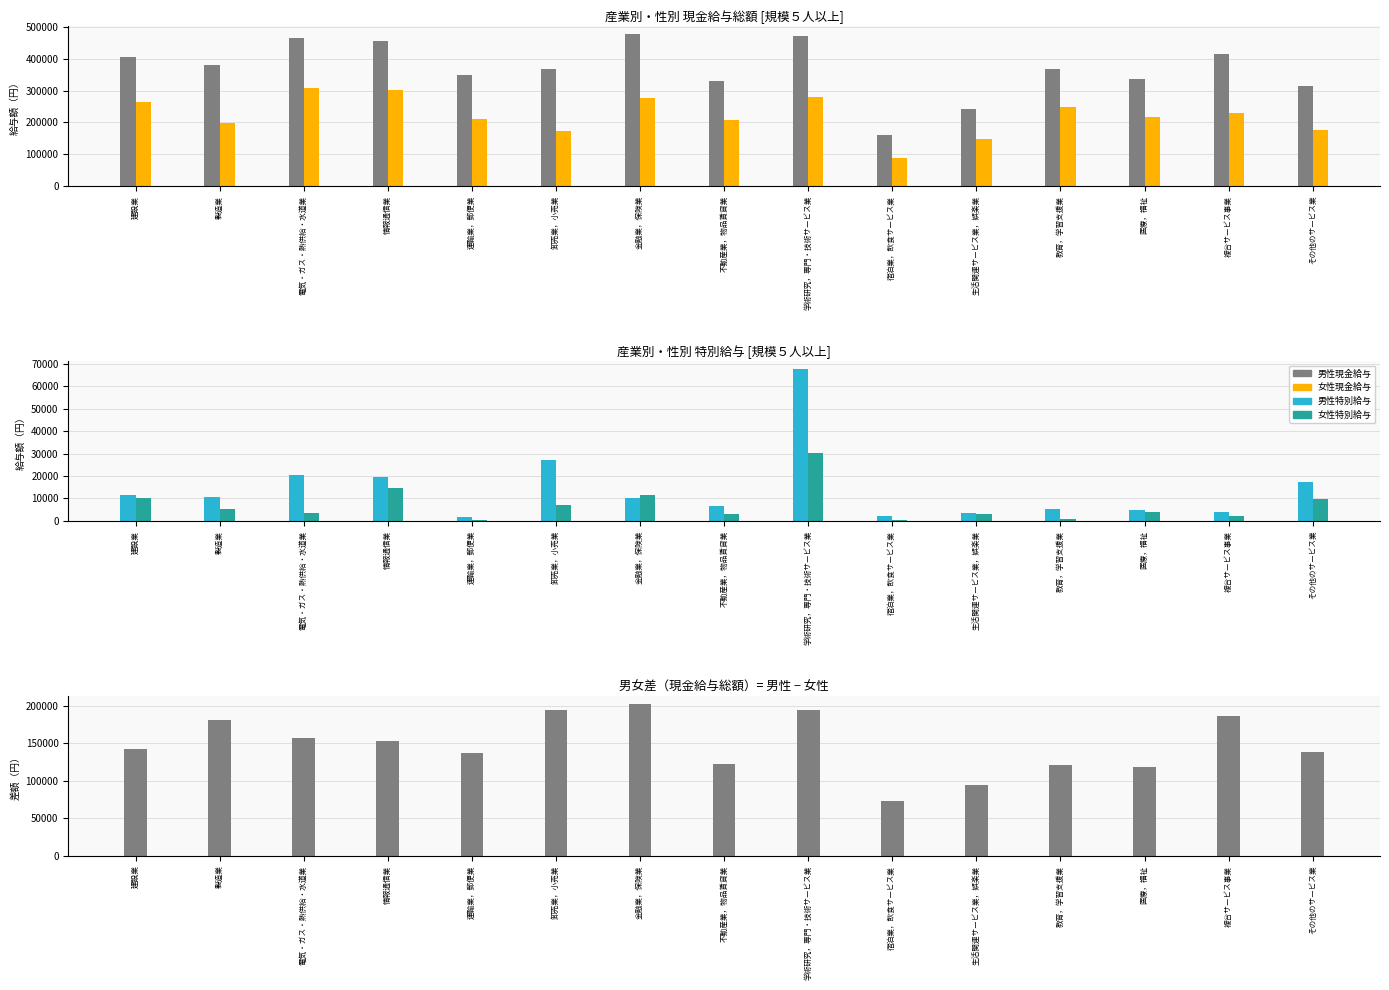

The 女性特別給与 series shows 2007 at 複合サービス事業. True or false?

True